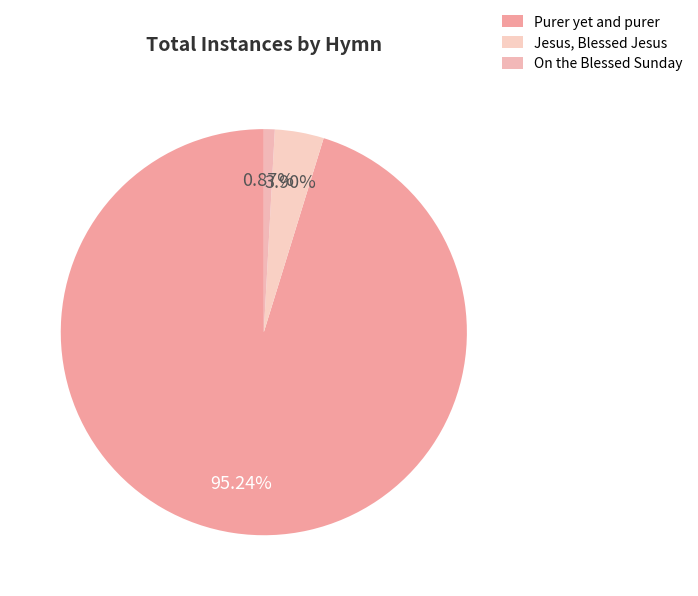

Which slice is the largest?

Purer yet and purer